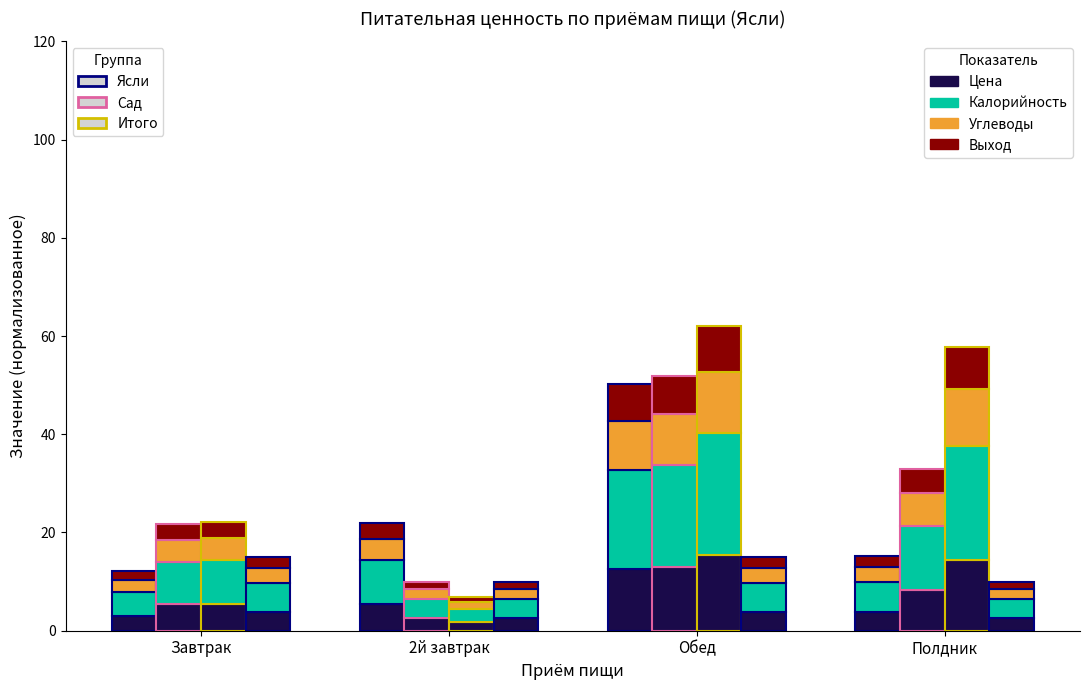

At which category does the chart reach its minimum across all series?

Завтрак